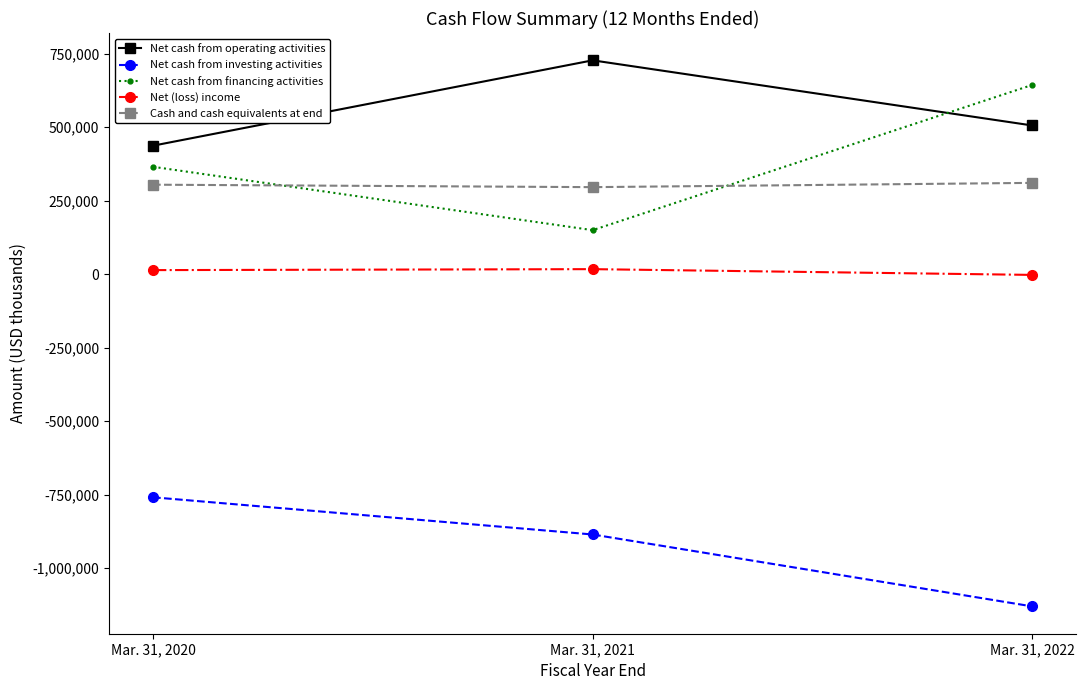

What is the minimum value for Cash and cash equivalents at end?

295949